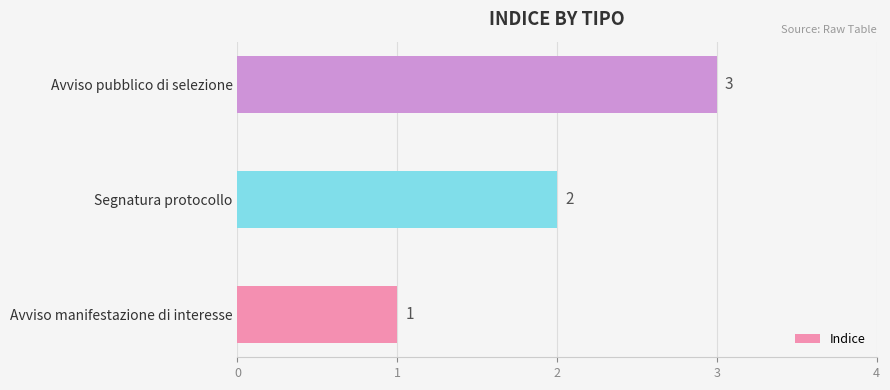

How many data points are less than 2?

1